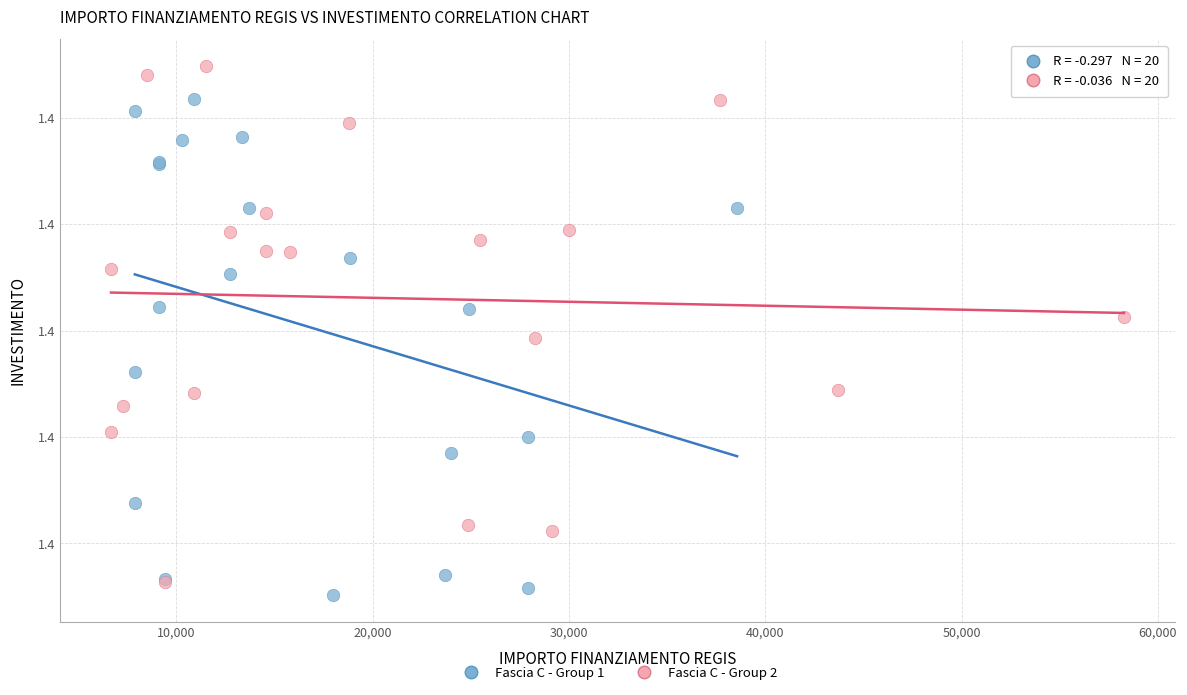

Which series has the widest spread of Y values?

Fascia C - Group 2